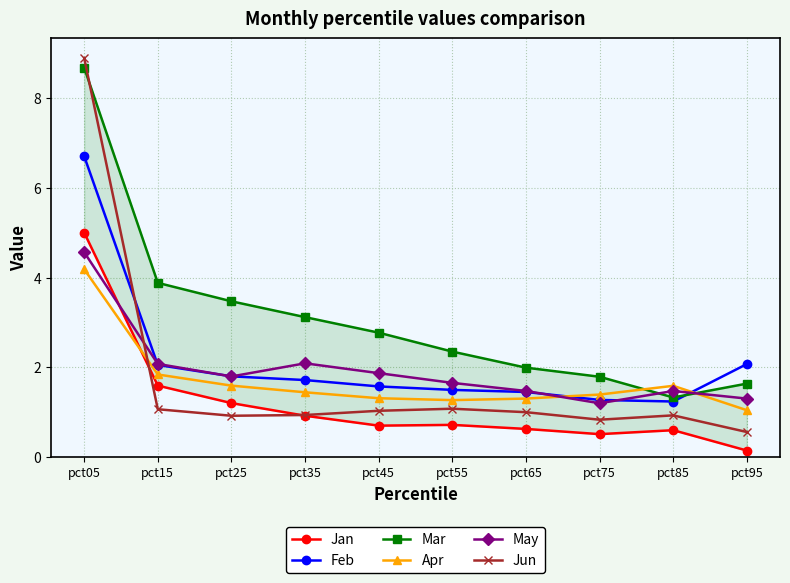

What is the minimum value shown in the chart?

0.1